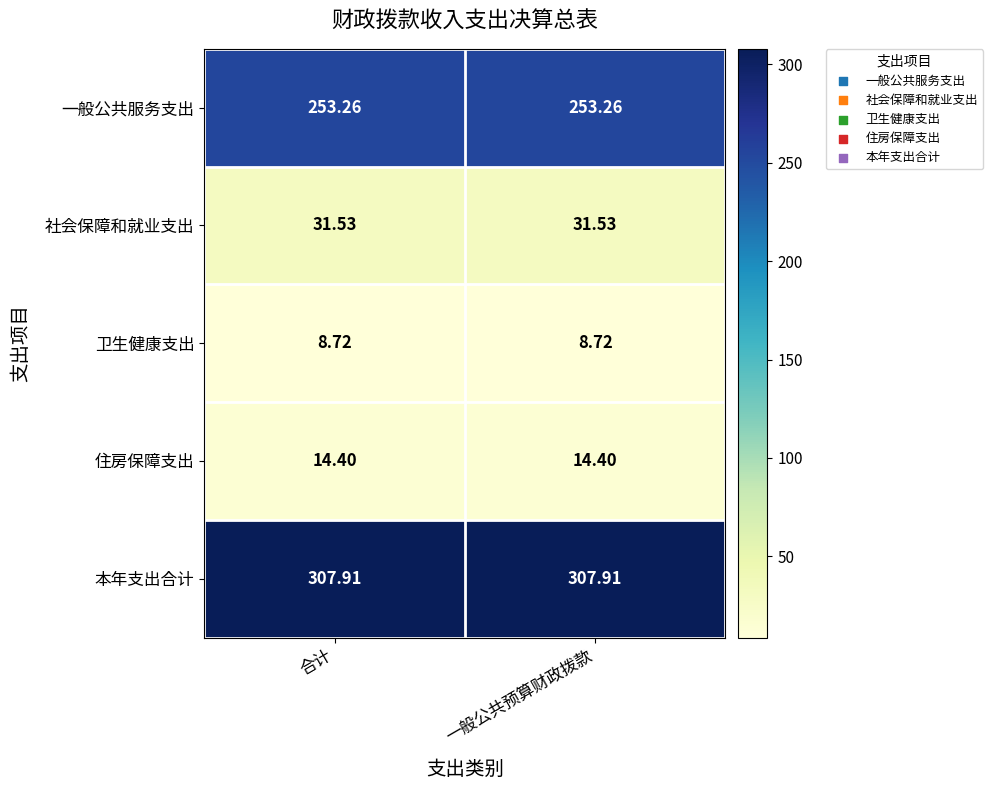

Is the value of 卫生健康支出 at 一般公共预算财政拨款 greater than the value of 一般公共服务支出 at 一般公共预算财政拨款?

No